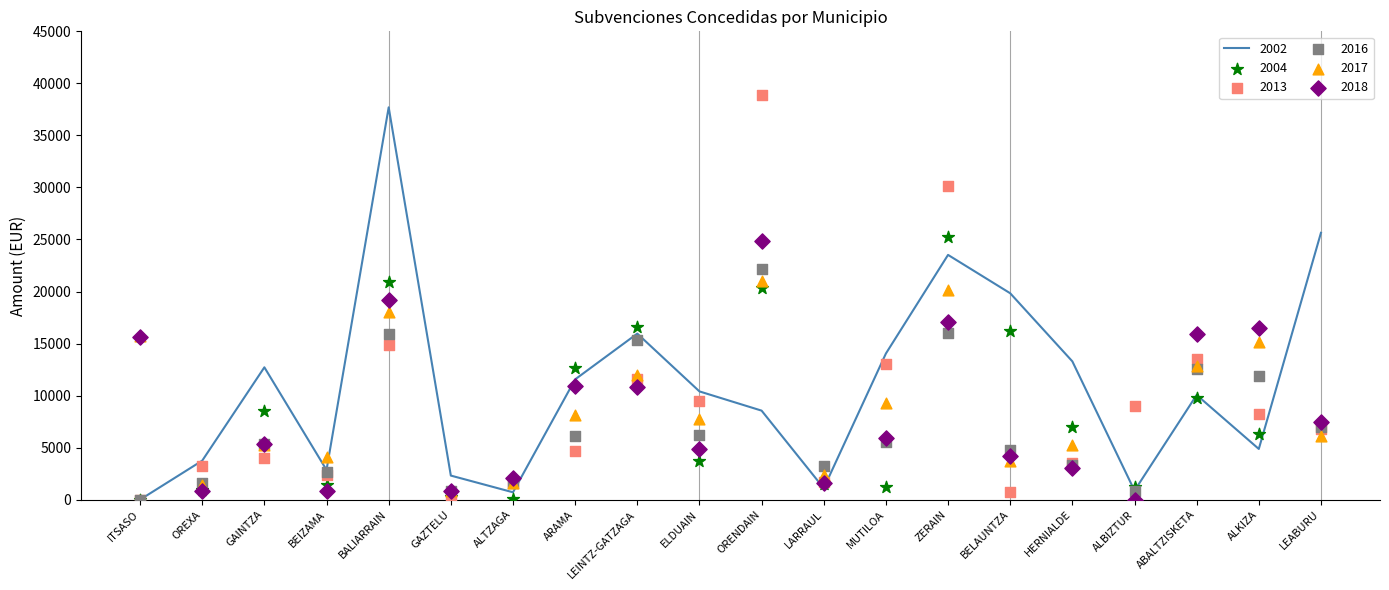

Which series has the largest Y range (max minus min)?

2013